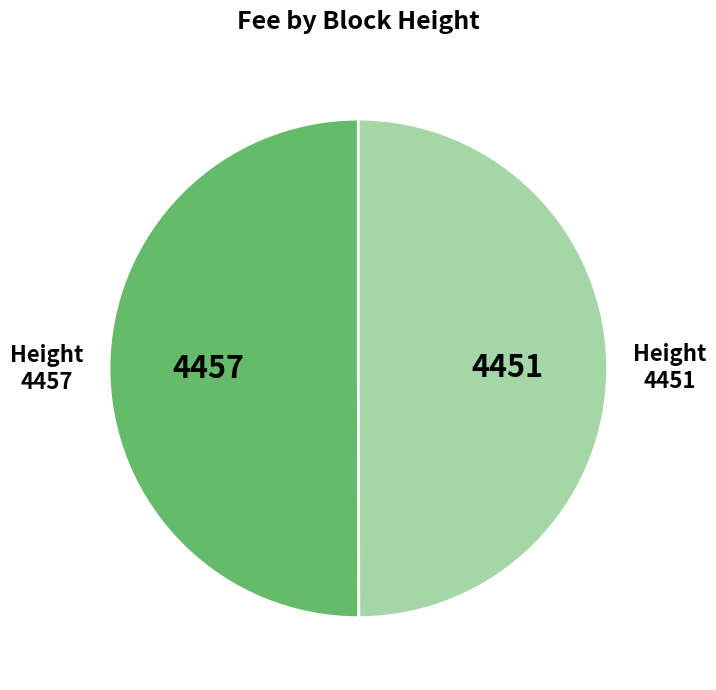

The 4457 slice represents 58% of the pie. True or false?

False